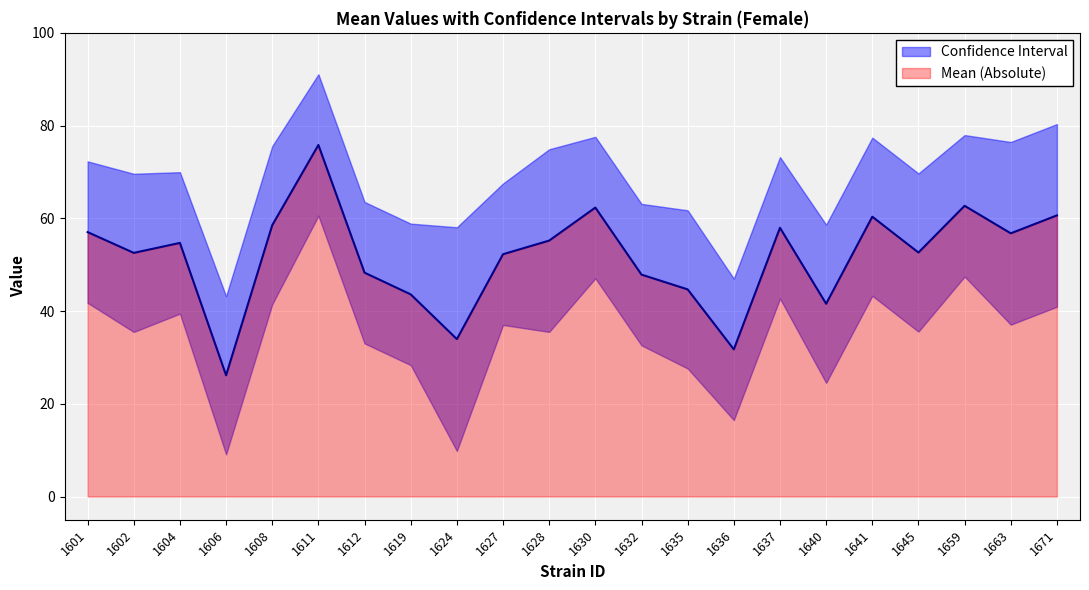

What is the difference between the maximum and minimum values in the lowercl series?

51.5